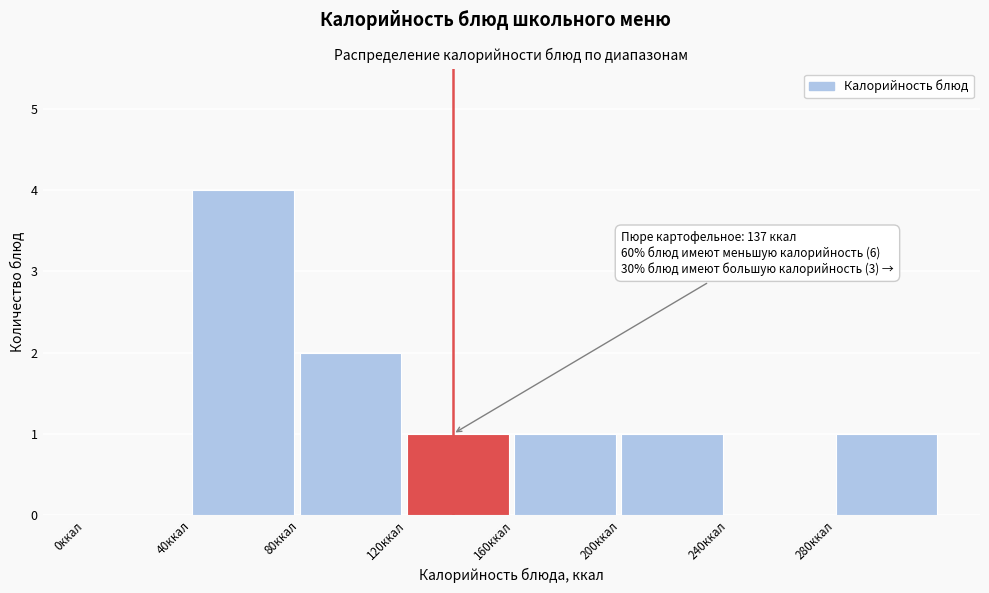

Which range on the x-axis has the tallest bar?

40 to 80